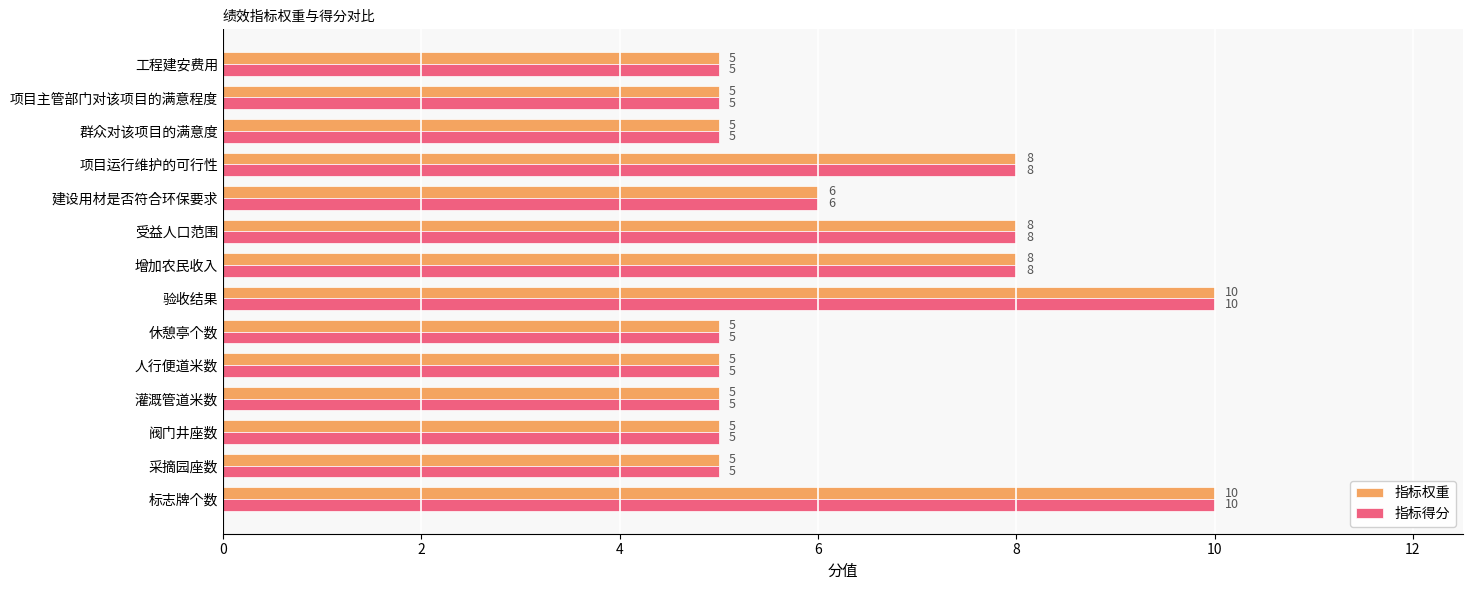

What is the total value across all series at 休憩亭个数?

10